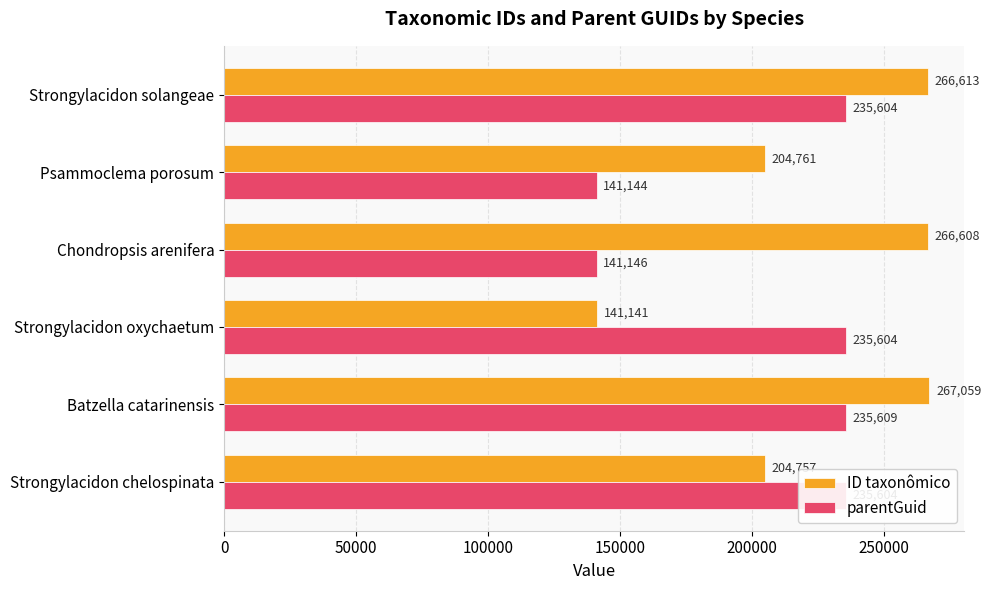

List the series in order of their overall mean, lowest first.

parentGuid, ID taxonômico